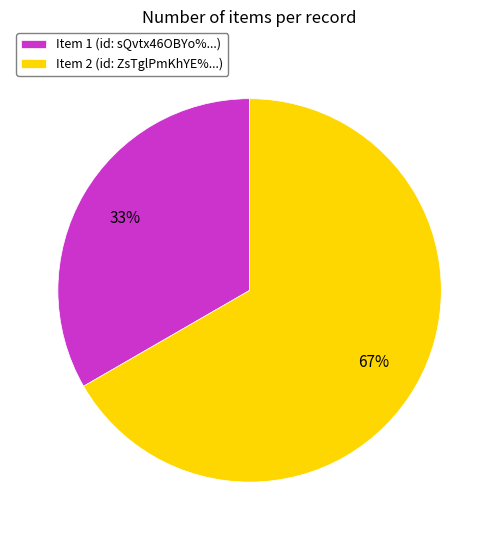

Between Item 2 (id: ZsTglPmKhYE%...) and Item 1 (id: sQvtx46OBYo%...), which is larger?

Item 2 (id: ZsTglPmKhYE%...)